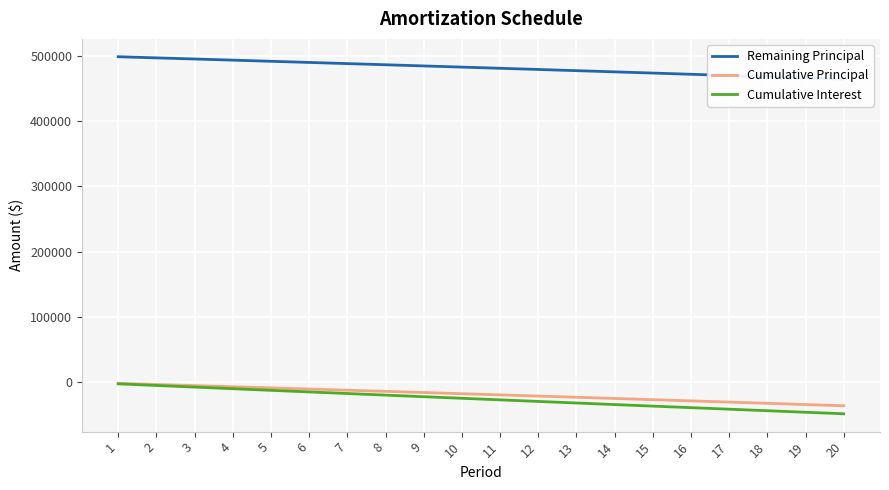

Which series has the largest range (max minus min)?

Cumulative Interest